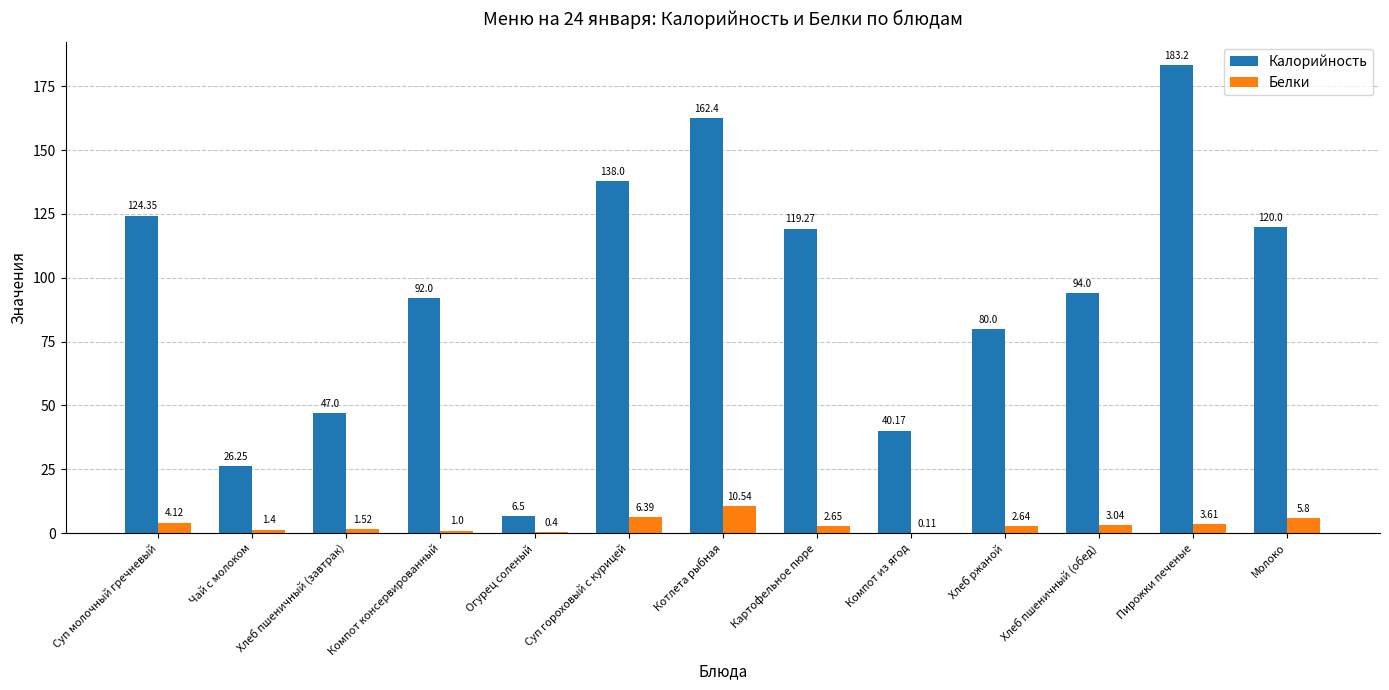

Are the bars grouped side by side (vs. stacked)?

Yes